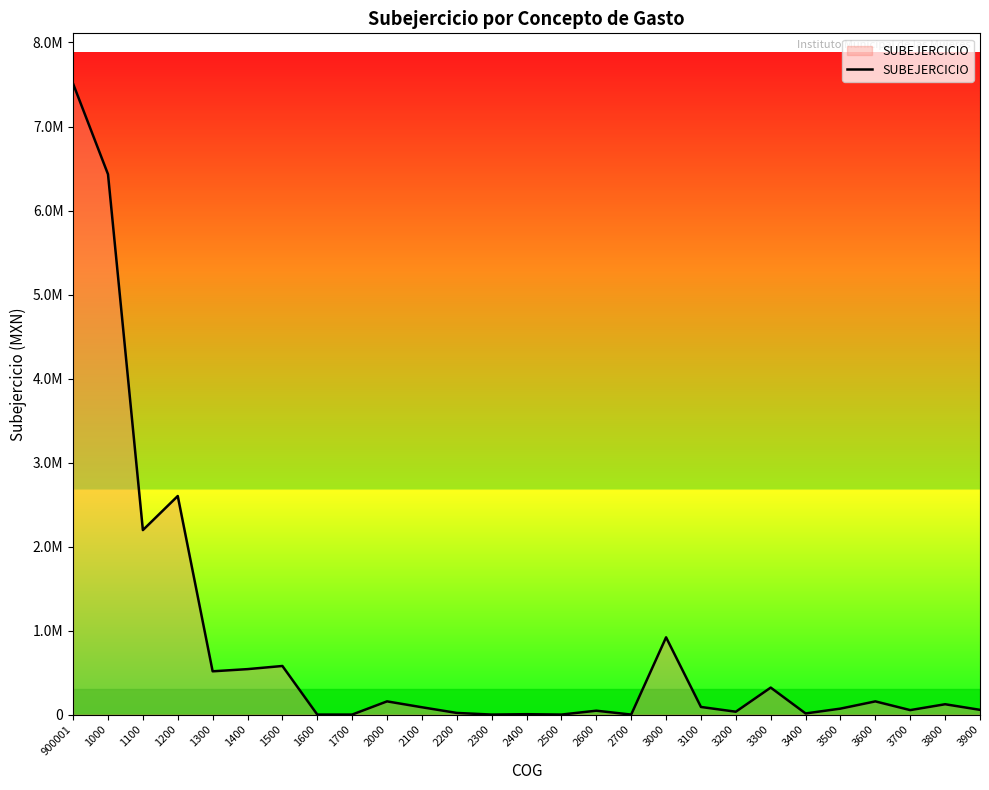

Does the chart have visible grid lines?

No